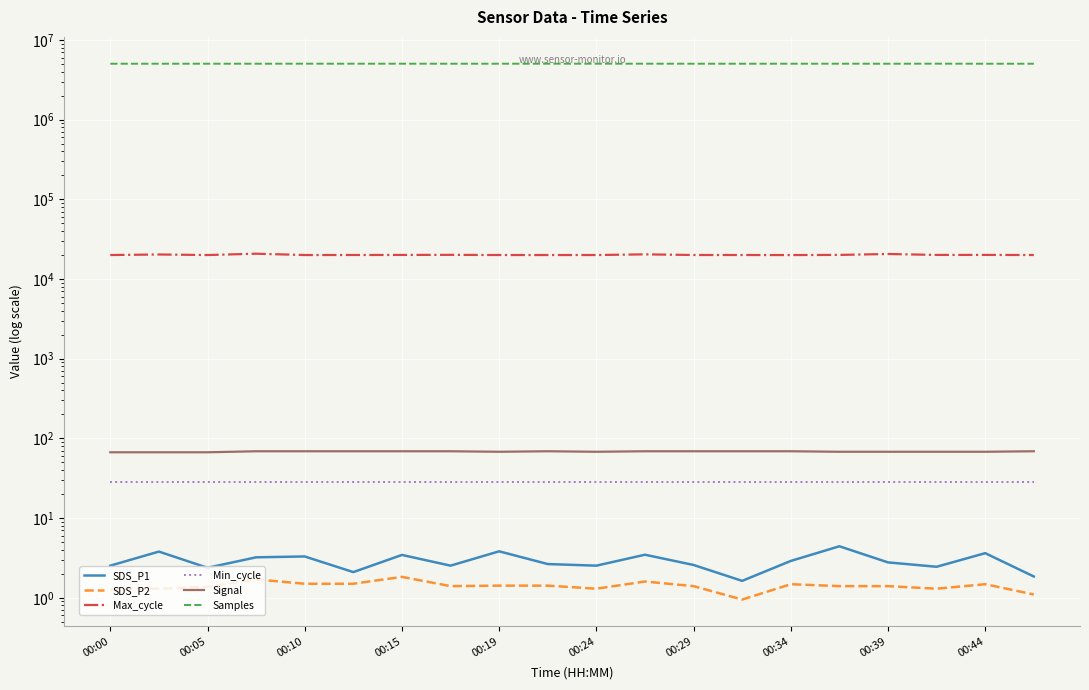

At which category is the sum across all series the highest?

17